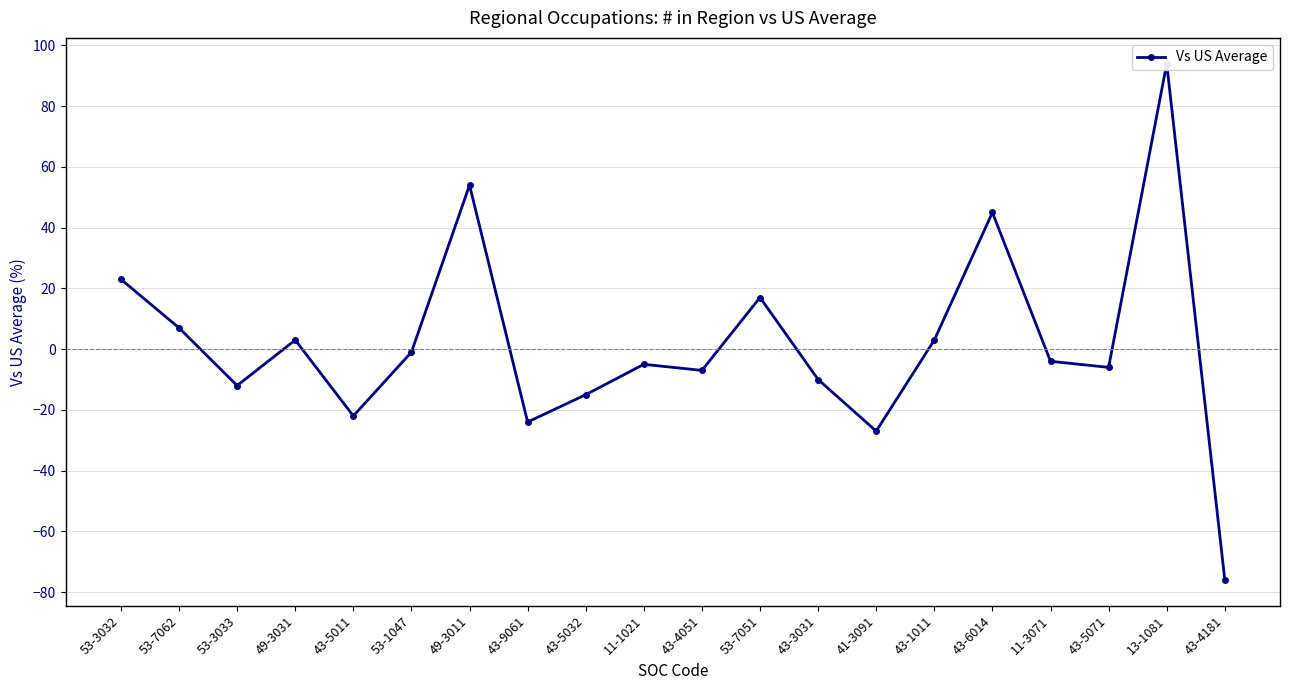

What is the minimum value shown in the chart?

-76